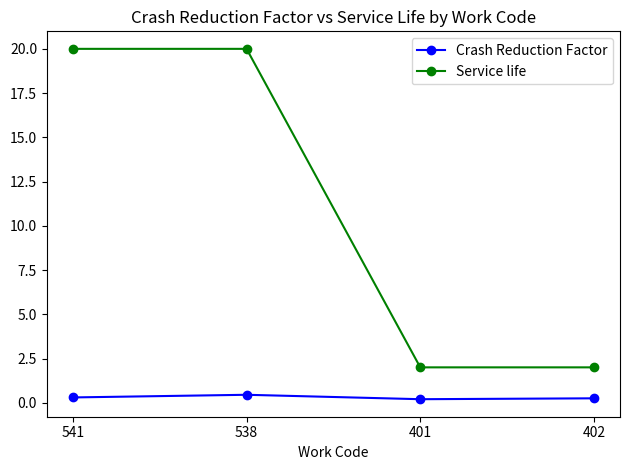

The value of Service life at 402 is 2.0. True or false?

True